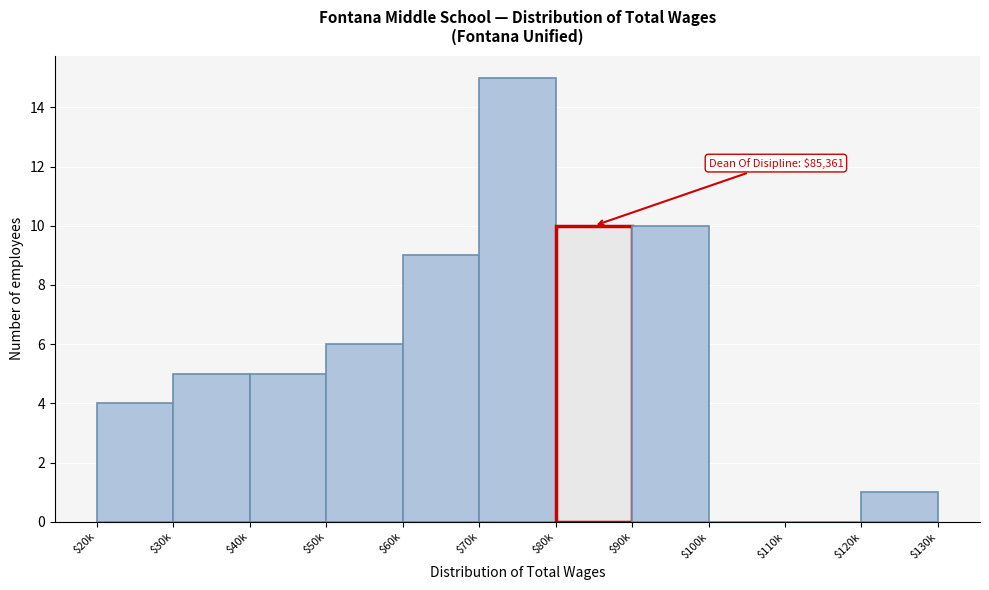

What is the sum of all values?

65